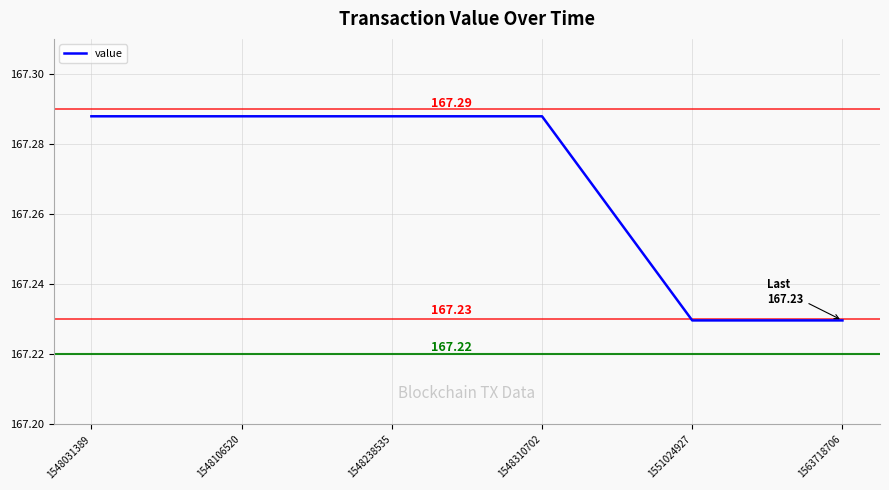

What is the ratio of the value at 1548106520 to the value at 1548238535?

1.0